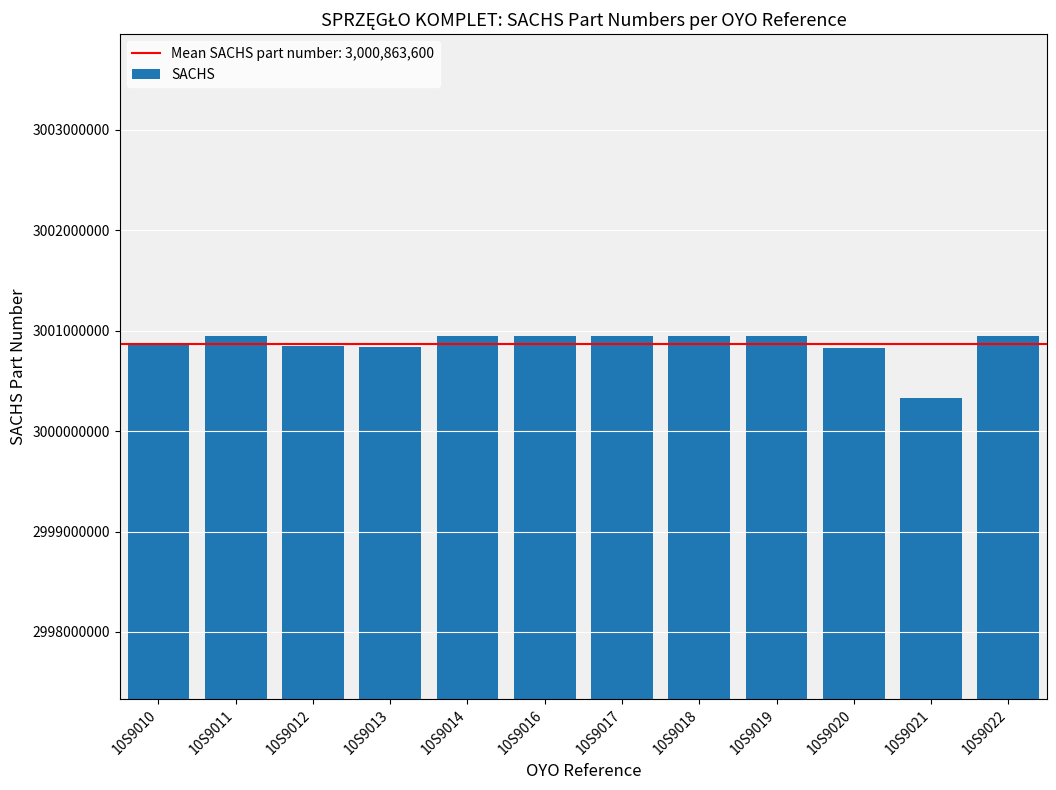

Which label corresponds to the smallest value in the chart?

10S9021